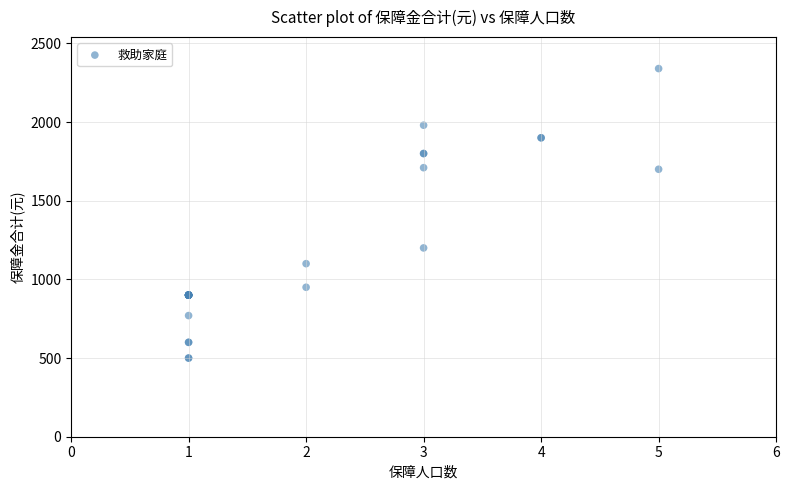

What Y value in the scatter plot is closest to 1420?

1200